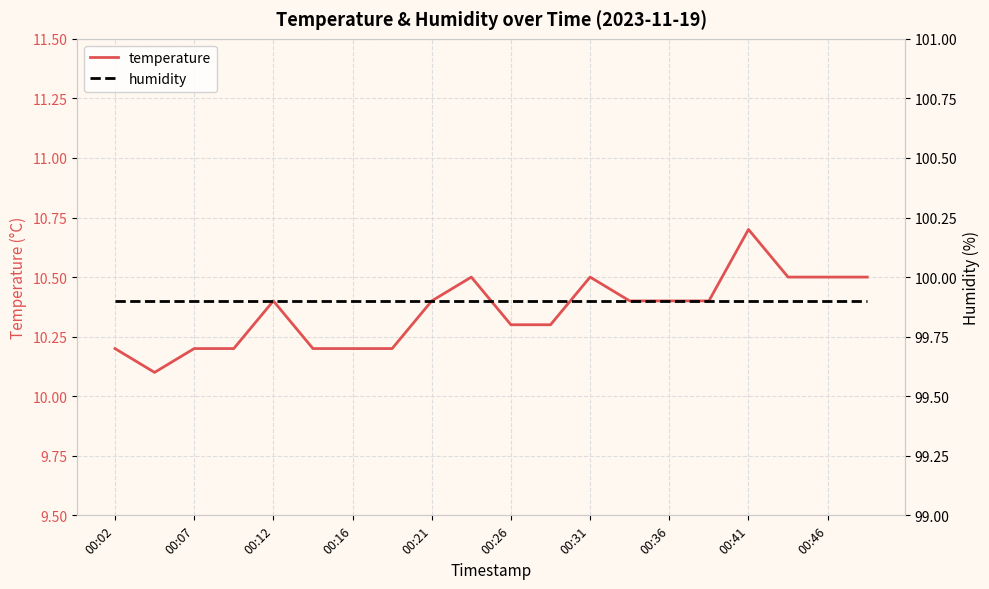

Which series has the largest range (max minus min)?

temperature